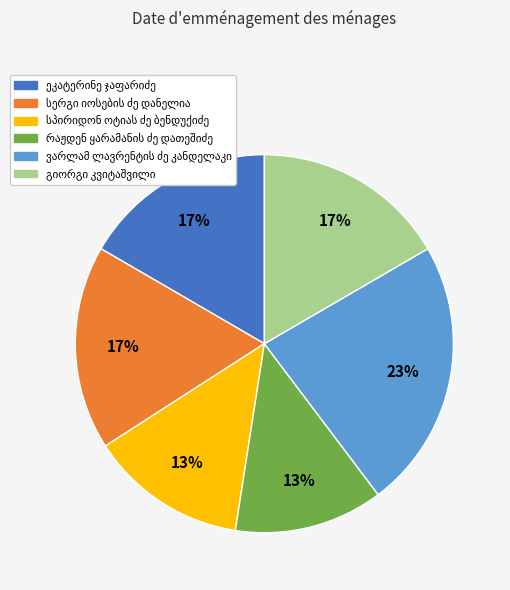

To the nearest percent, what is the difference between the largest and smallest slice percentages?

10%